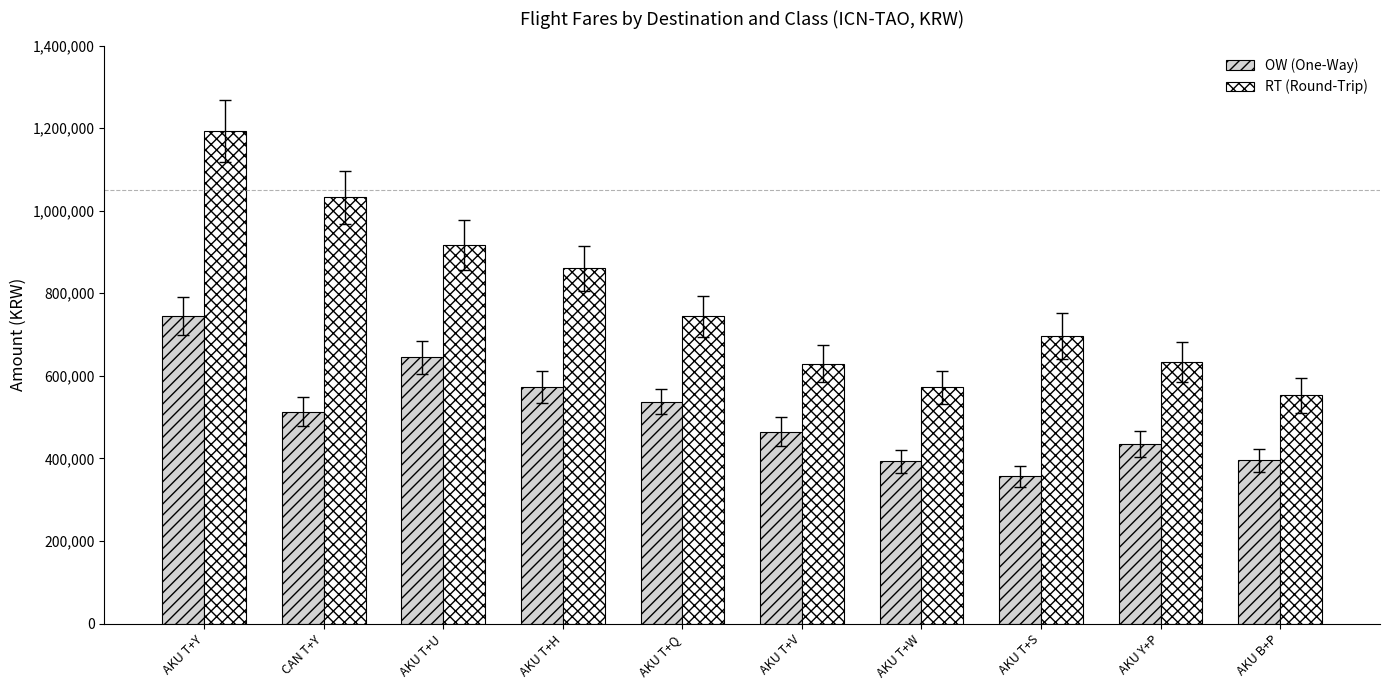

What is the spread (max minus min) of values at AKU T+Q?

207000